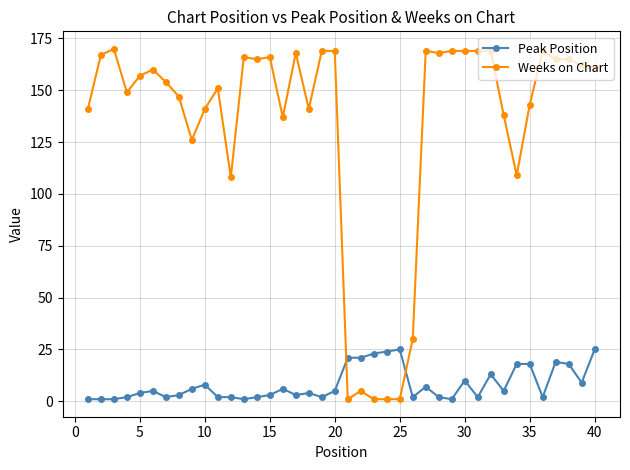

What is the highest value of the Peak Position series?

25